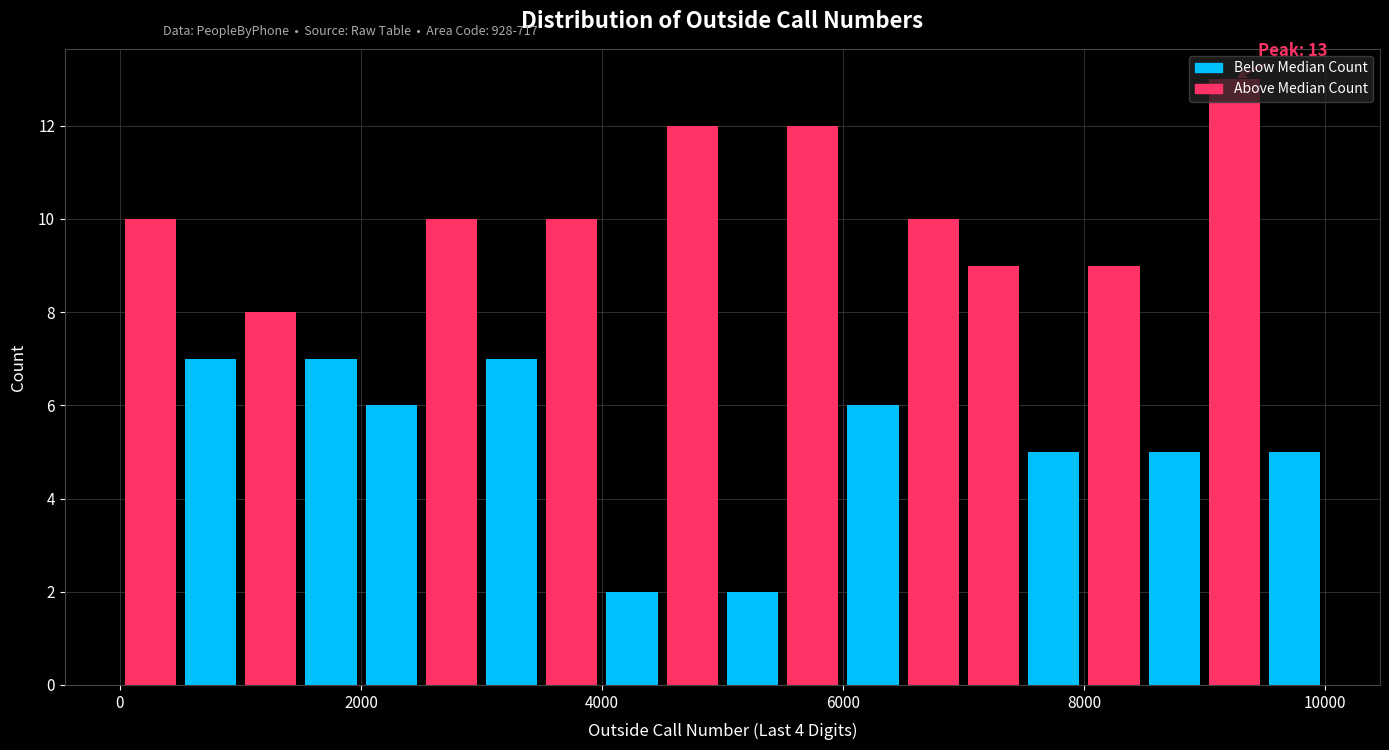

Around what value on the x-axis is the tallest bar? Give the approximate position of its centre, as read against the axis.

9200